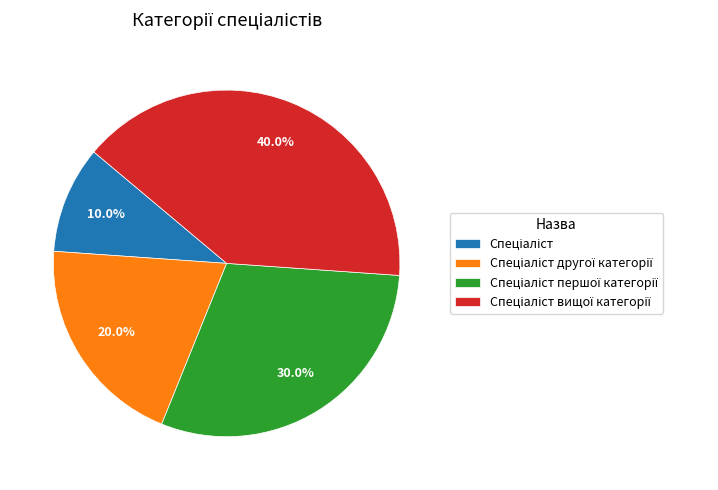

Does any single category account for the majority?

No